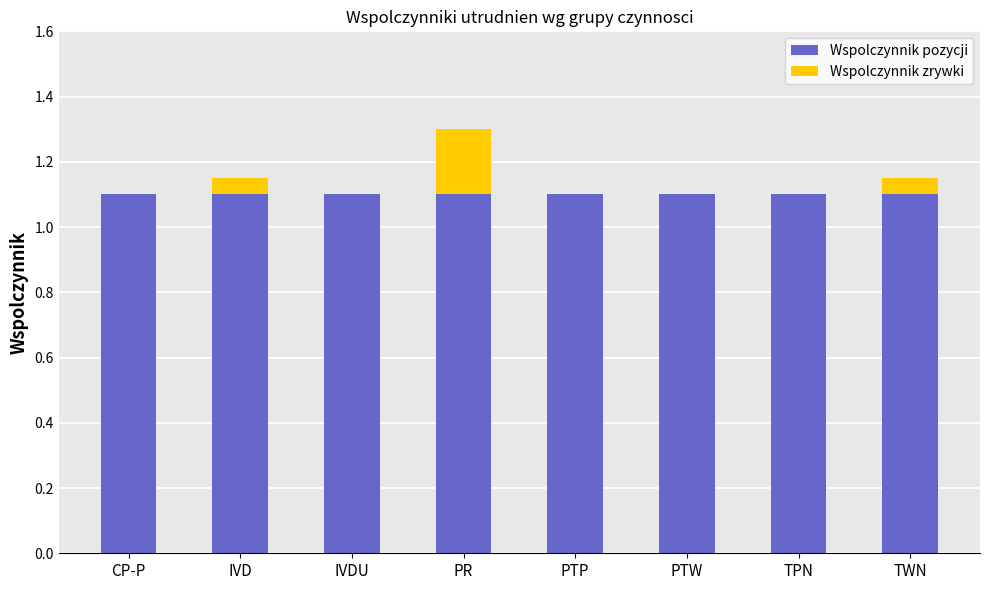

At which category is the sum across all series the highest?

PR